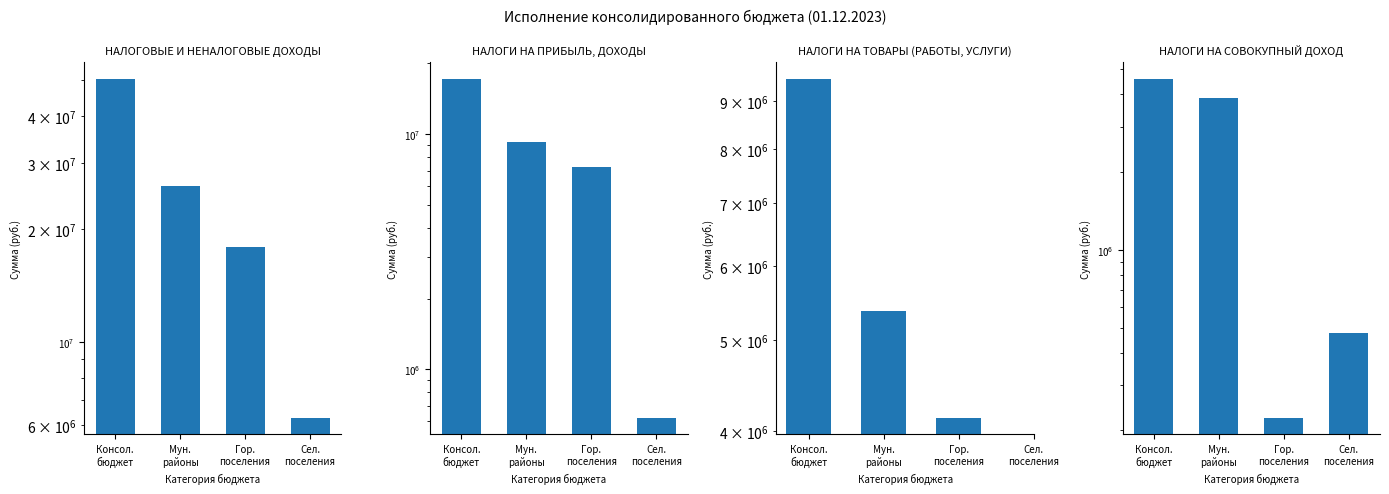

What is the label of the 3rd bar from the right?

Мун.
районы